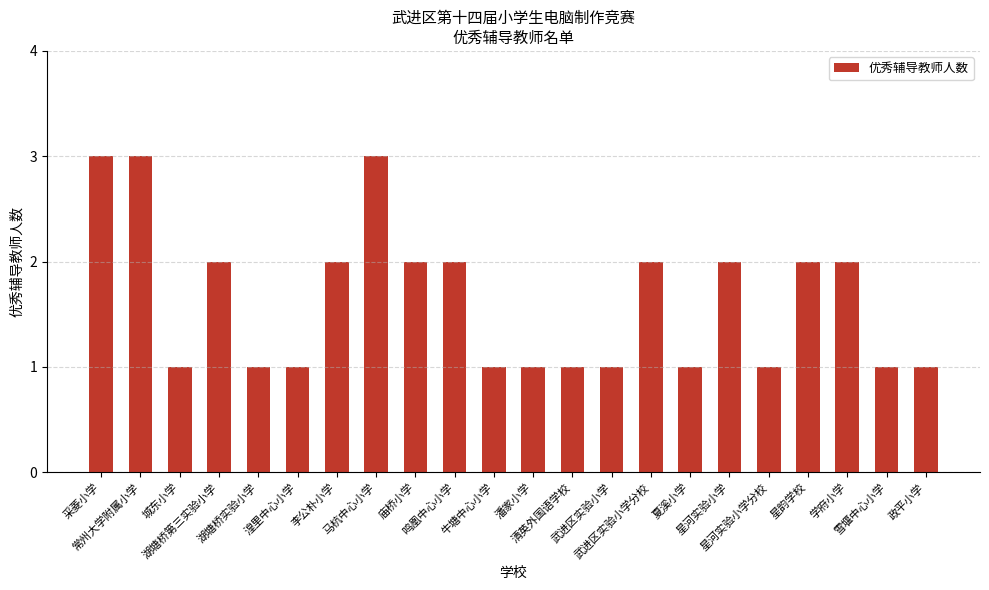

Is it true that the value at 星韵学校 is 2?

True